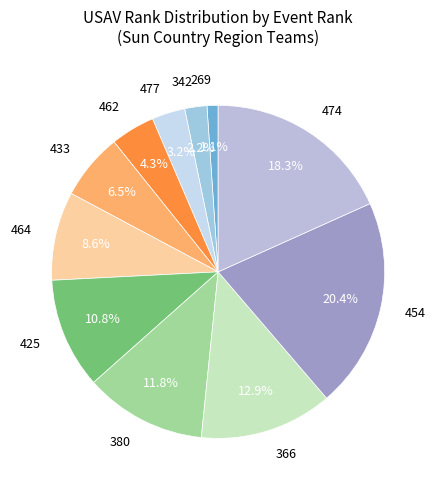

Is it true that 433 is 15% of the pie?

False